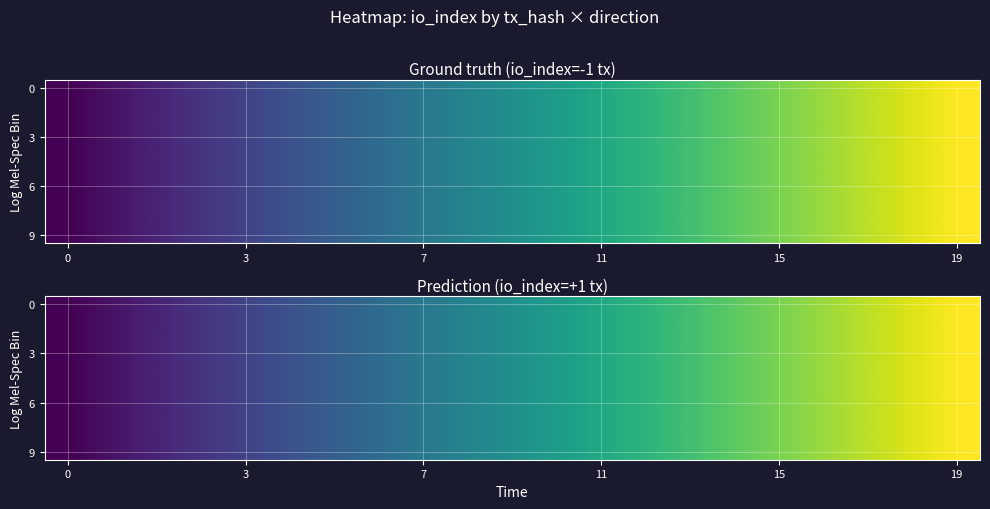

What is the difference between the second highest and minimum values in the 0 series?

15.2